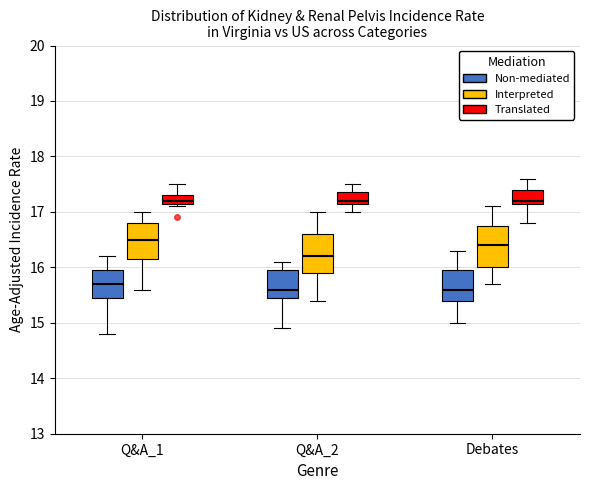

Where is the lower edge of the box for Debates (Non-mediated) on the y-axis? The values are not printed on the chart, so give them approximately, as read against the axis.

15.4